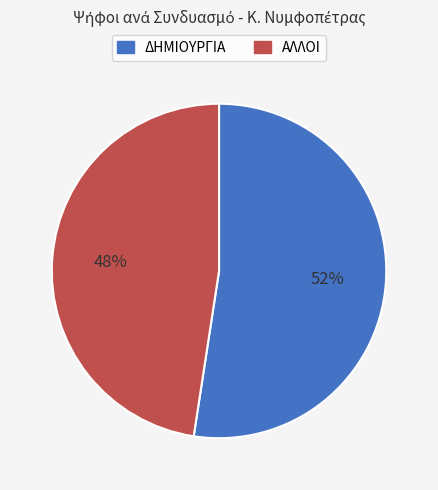

Combined, do ΑΛΛΟΙ and ΔΗΜΙΟΥΡΓΙΑ account for over 50%?

Yes